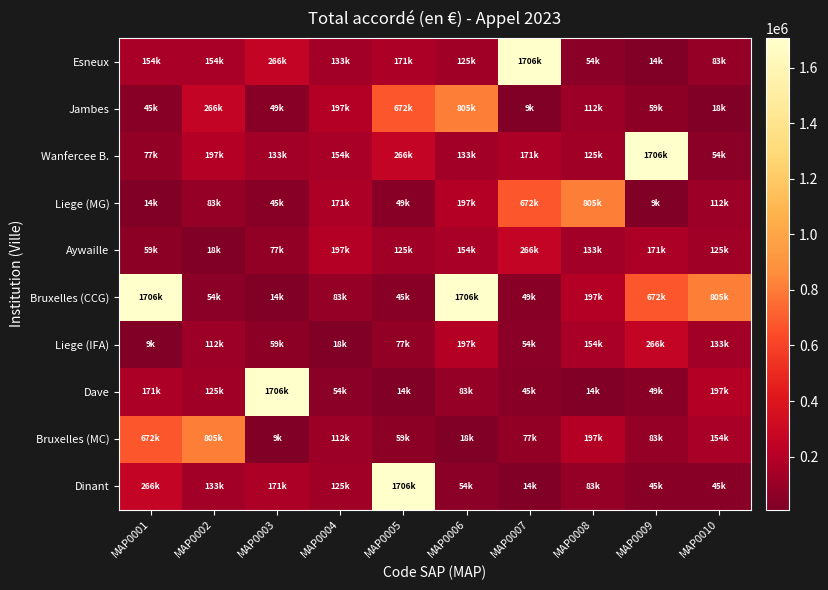

At how many categories does at least one series exceed 1423710?

6